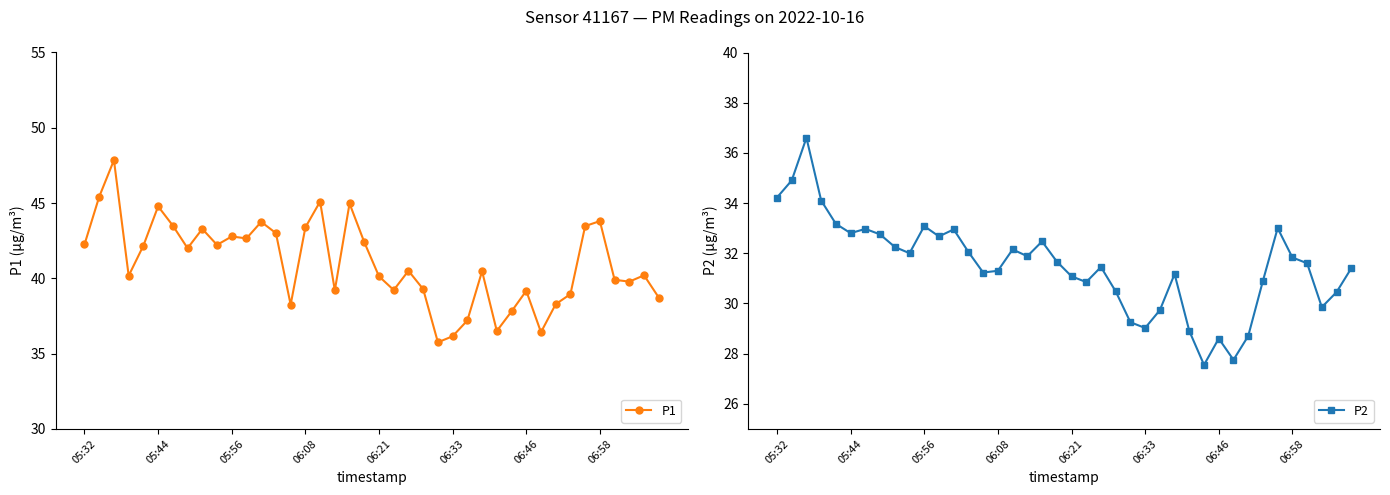

True or false: P1 has more than 1 interior local peaks.

True